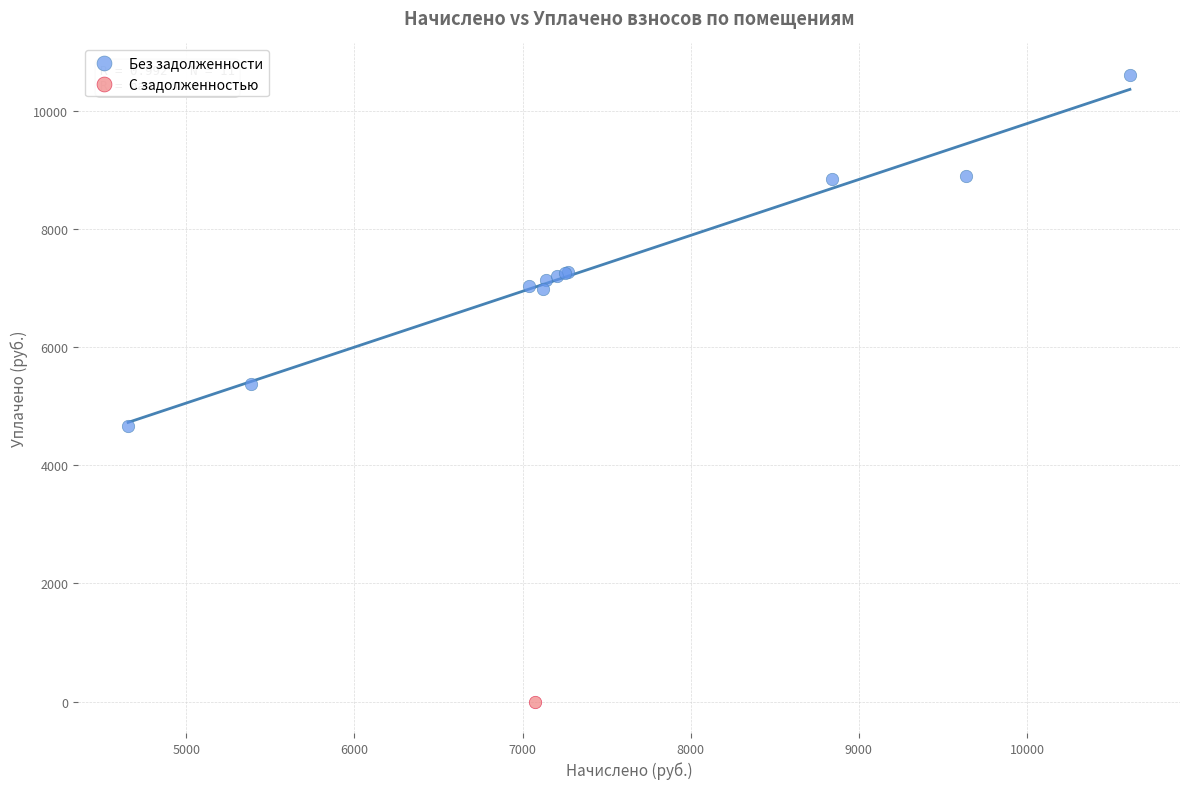

What are all the series names shown in the legend?

Без задолженности, С задолженностью